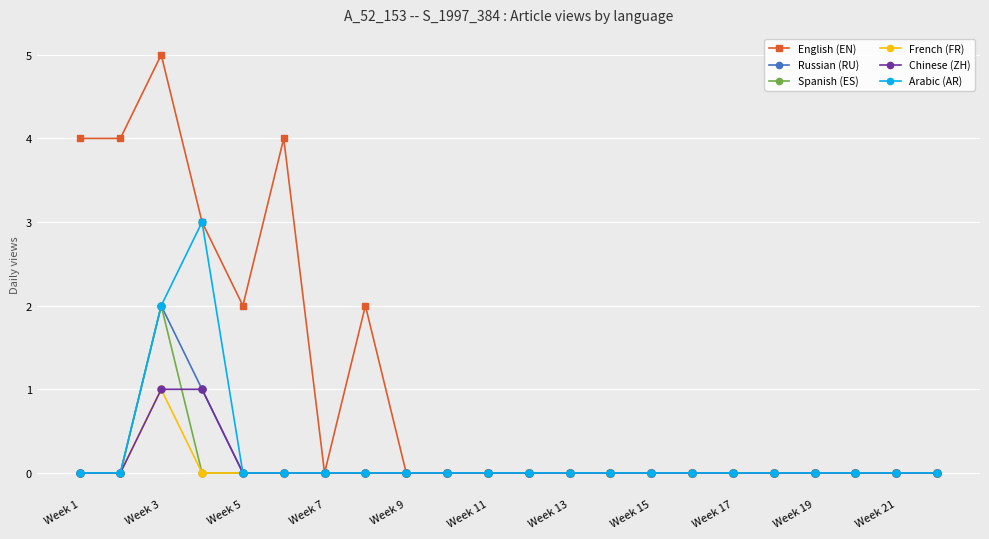

Which series has the largest range (max minus min)?

English (EN)